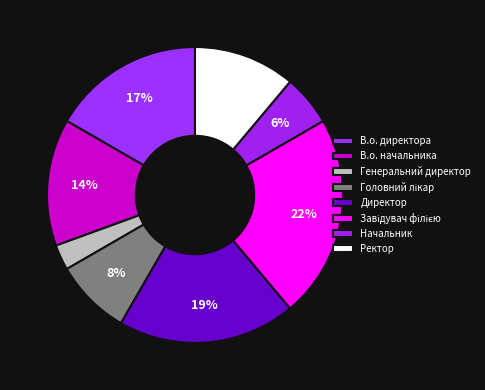

To the nearest percent, what portion does Завідувач філією represent?

22%